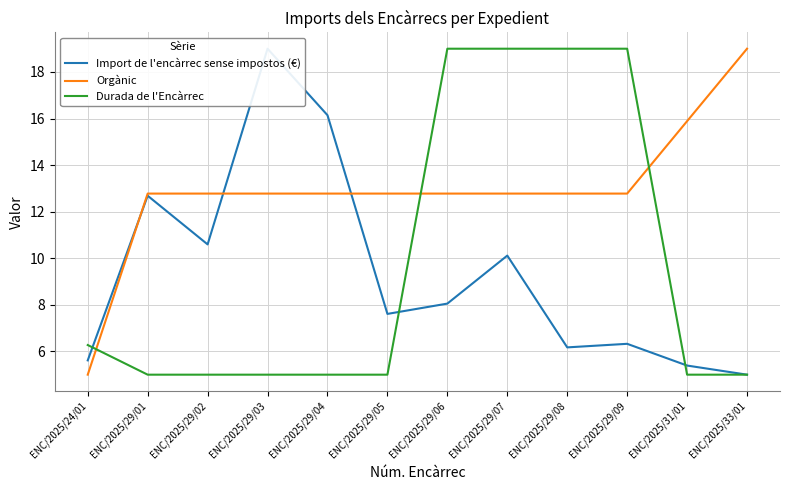

List the labels in order of Import de l'encàrrec sense impostos (€) value, smallest first.

ENC/2025/33/01, ENC/2025/31/01, ENC/2025/24/01, ENC/2025/29/08, ENC/2025/29/09, ENC/2025/29/05, ENC/2025/29/06, ENC/2025/29/07, ENC/2025/29/02, ENC/2025/29/01, ENC/2025/29/04, ENC/2025/29/03